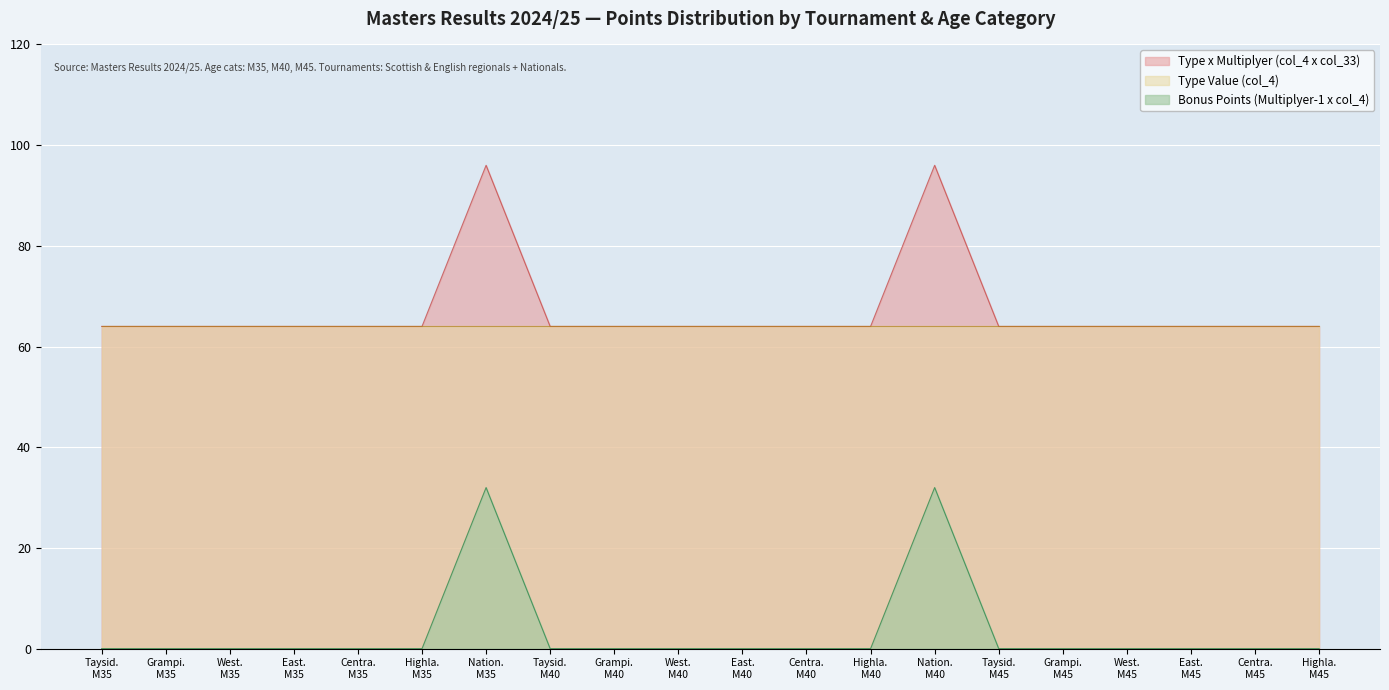

How many series are shown in this chart?

3